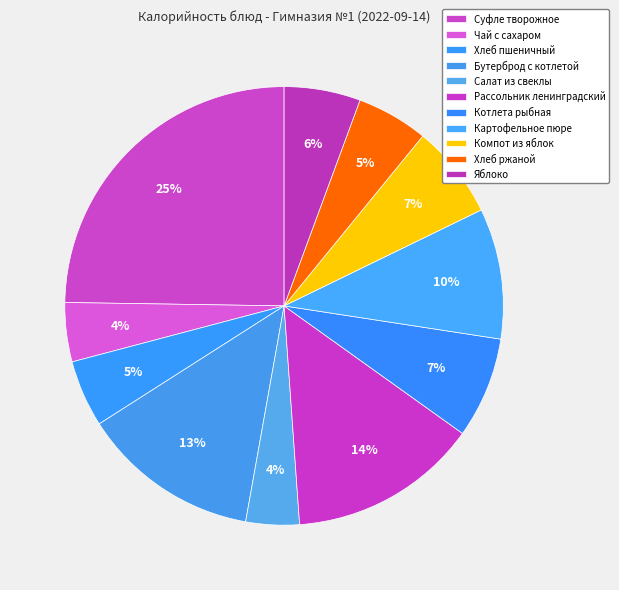

Which has a higher value, Хлеб пшеничный or Бутерброд с котлетой?

Бутерброд с котлетой